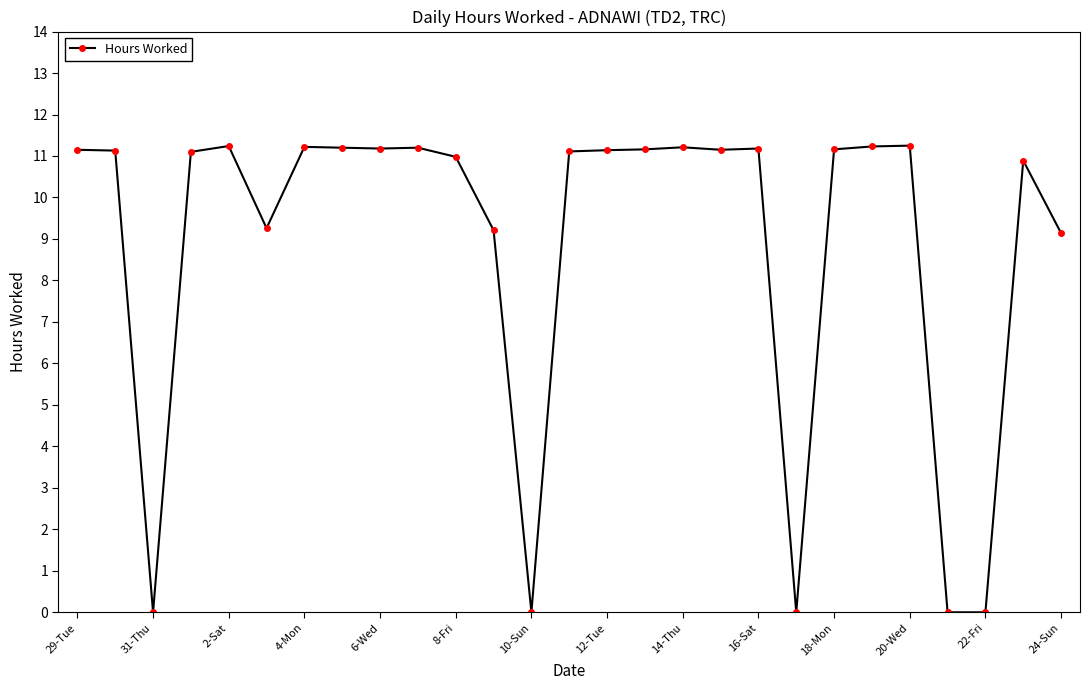

What is the average value?

8.9